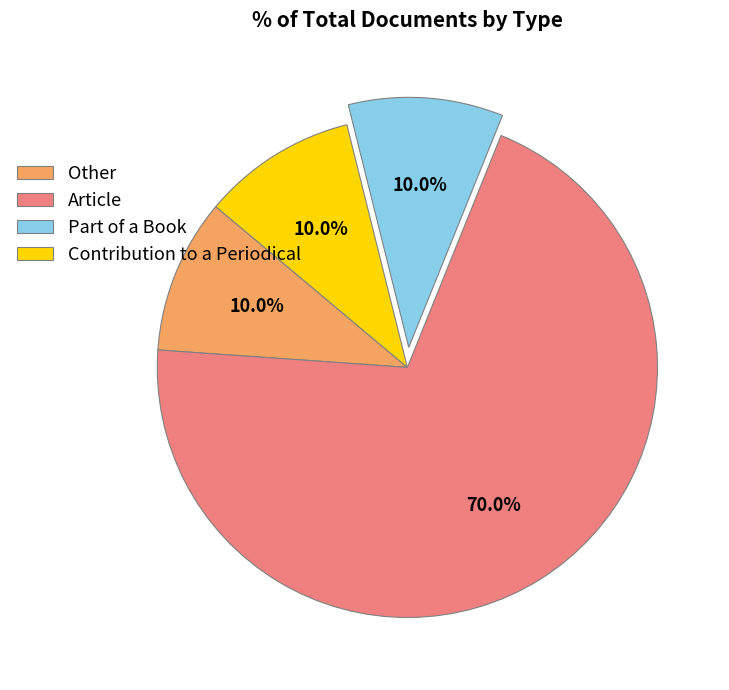

To the nearest percent, what is the difference between the largest and smallest slice percentages?

60%